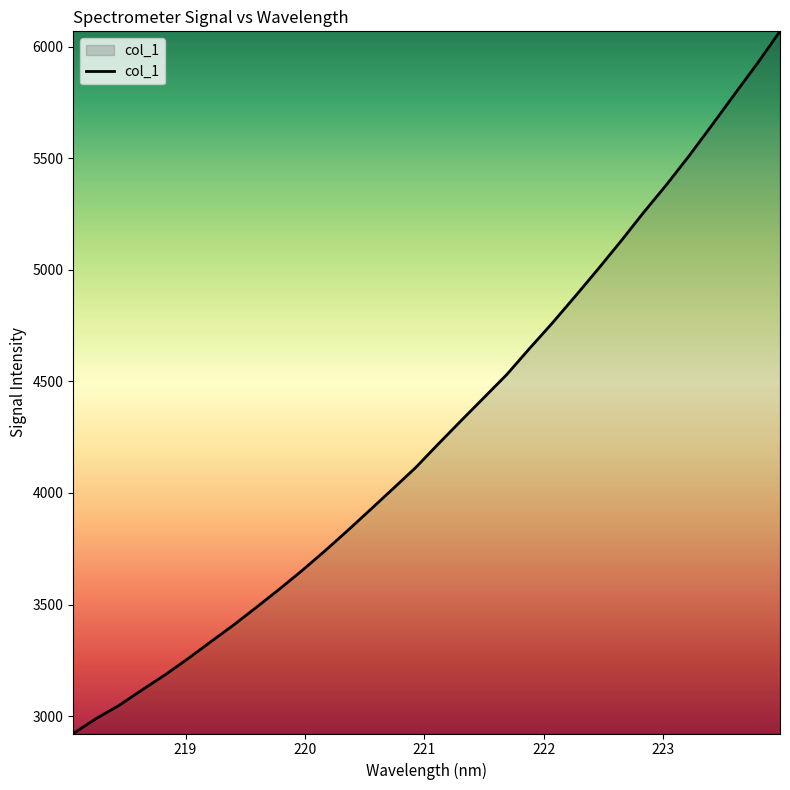

What is the difference between the maximum and minimum values?

3146.1